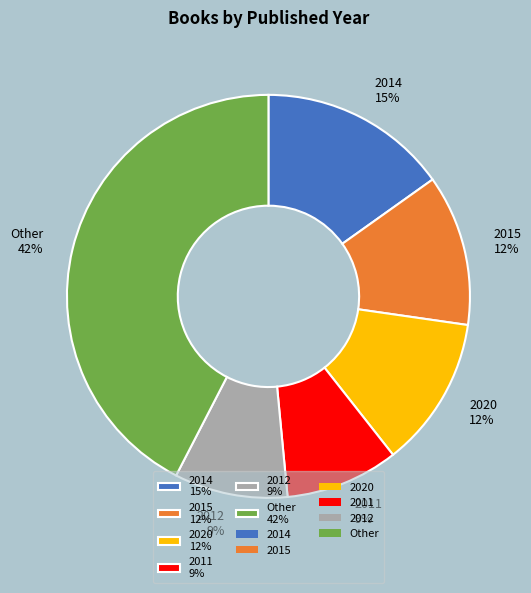

To the nearest percent, what is the difference between the 2015 12% and 2011 9% slice percentages?

3%